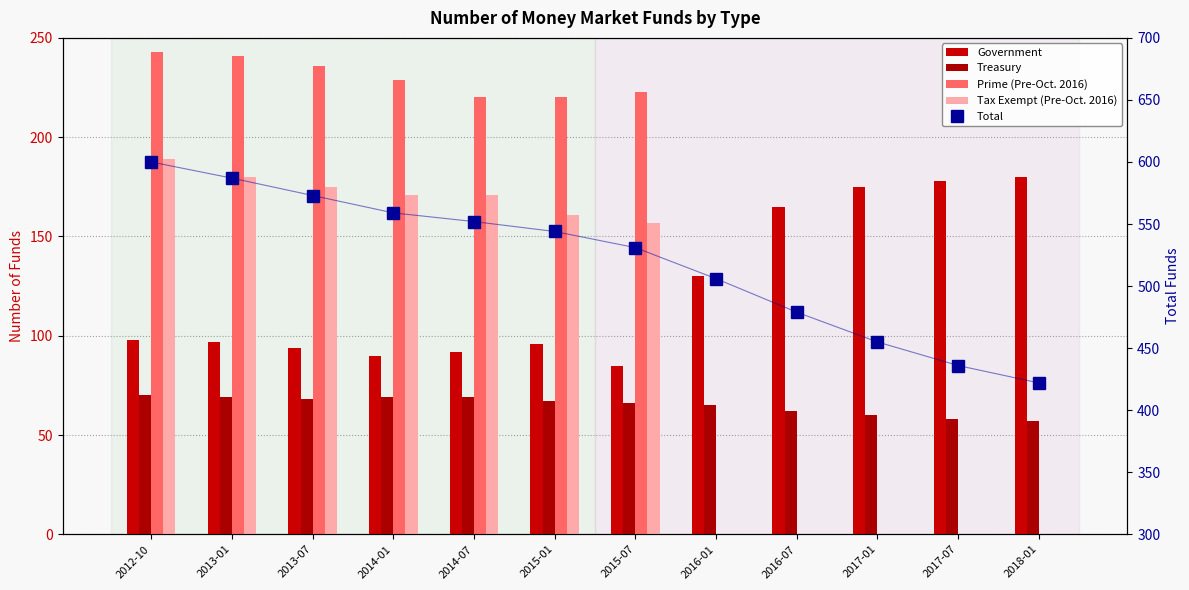

What is the average value of the Government series?

123